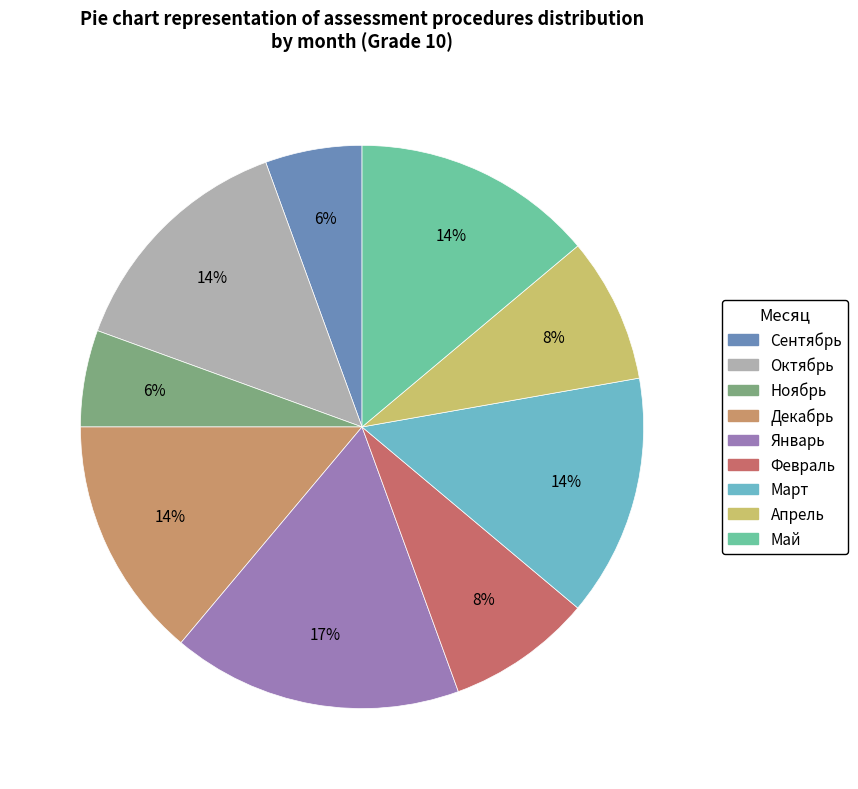

Do Декабрь and Октябрь together represent more than half of the pie?

No